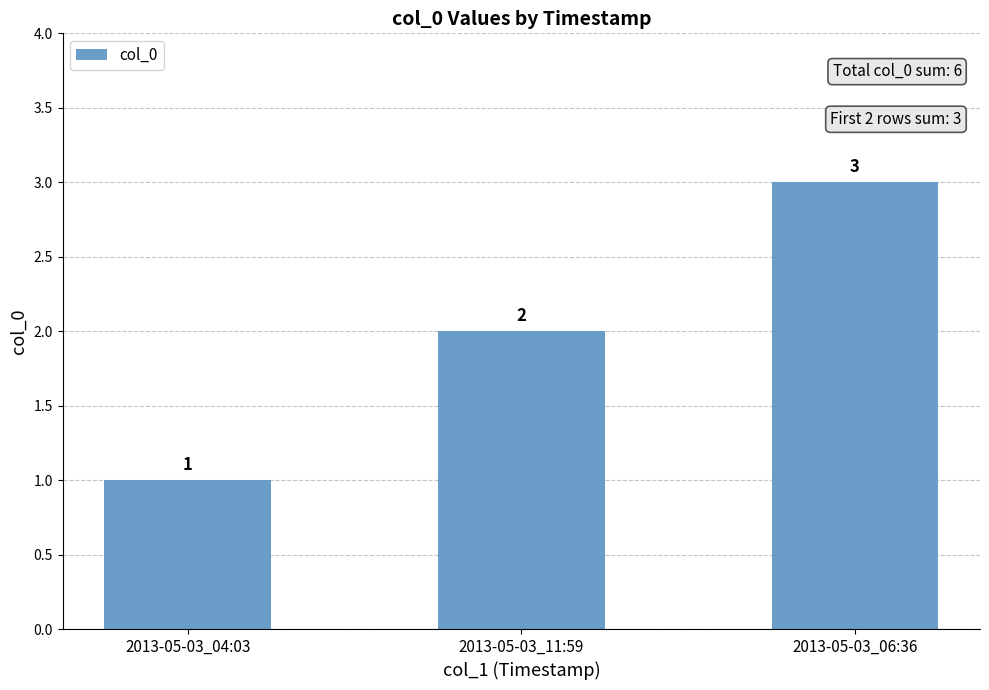

At which category does the chart reach its peak across all series?

2013-05-03_06:36